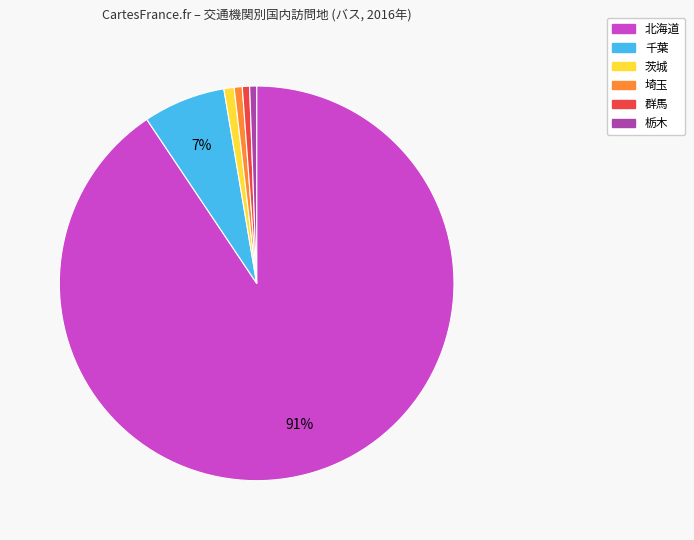

Does any single category account for the majority?

Yes